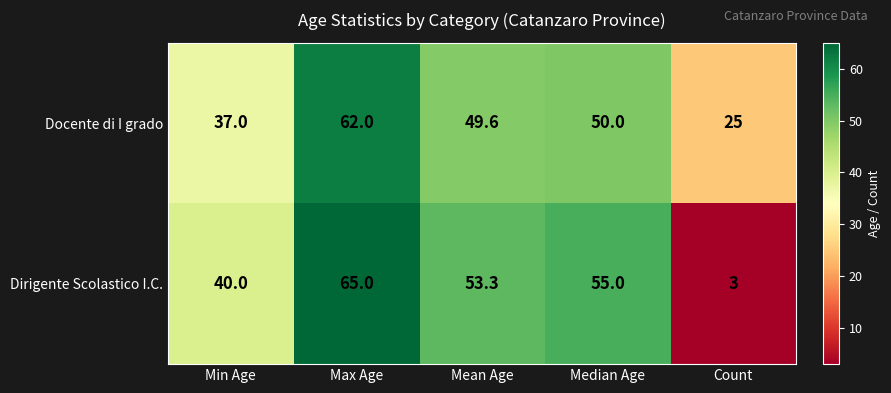

At which category is the sum across all series the highest?

Max Age